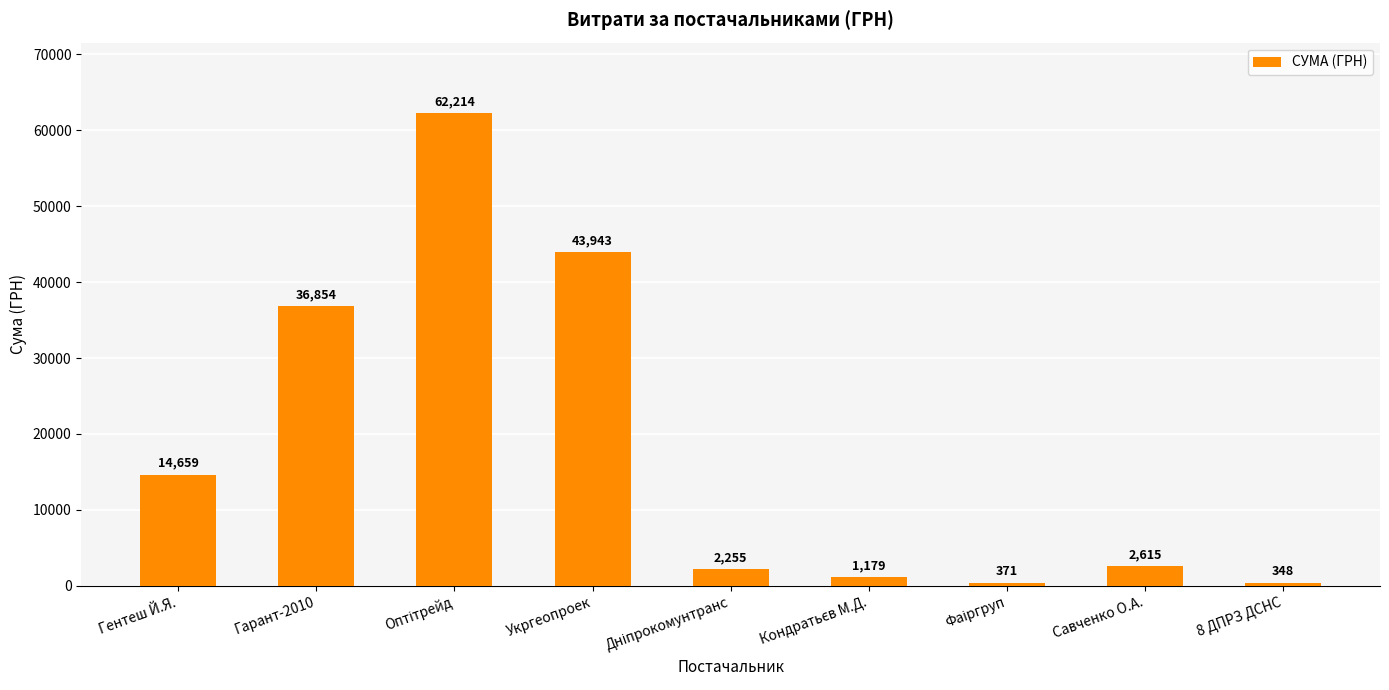

At which label is the value closest to 31281?

Гарант-2010